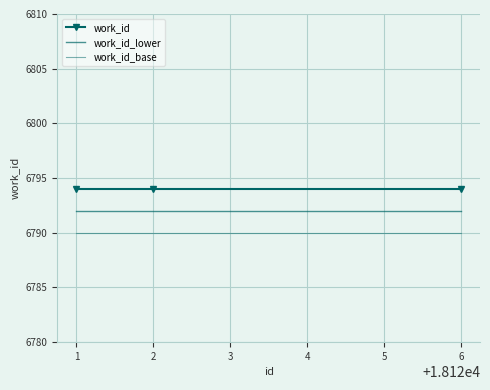

The work_id series shows 2012 at 1. True or false?

False